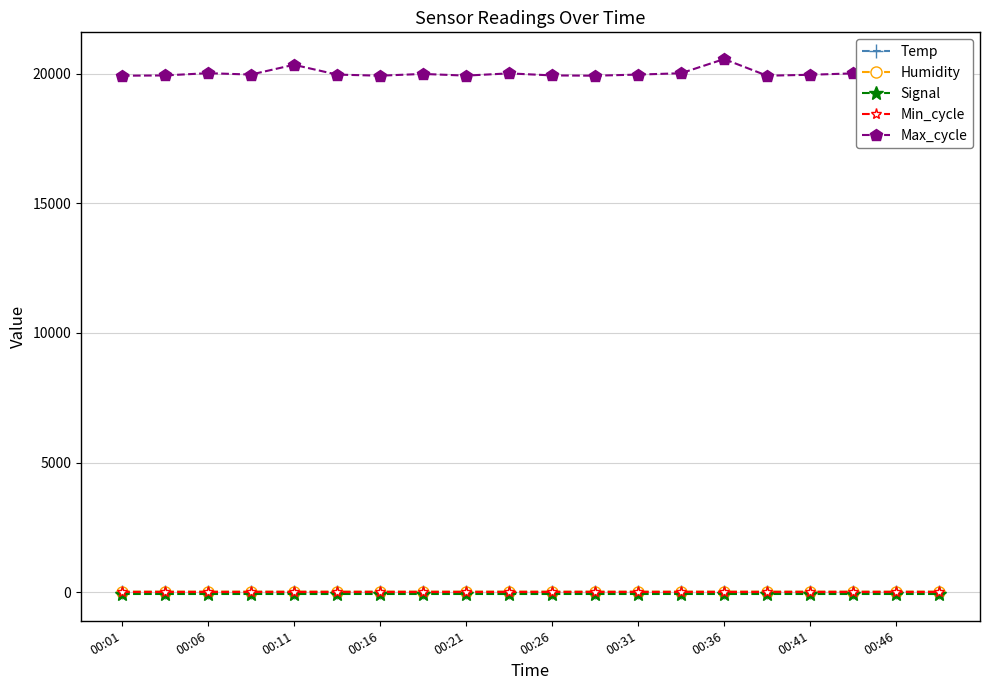

Reading right to left, list all the values displayed in this chart.

Temp: 22.2	22.2	22.2	22.2	22.2	22.2	22.2	22.2	22.2	22.1	22.1	22.1	22.1	22.1	22.1	22.1	22.1	22.1	22.1	22.1
Humidity: 27.4	27.4	27.4	27.4	27.4	27.4	27.4	27.4	27.4	27.3	27.3	27.3	27.3	27.3	27.3	27.3	27.3	27.3	27.2	27.2
Signal: -66.0	-66.0	-66.0	-66.0	-66.0	-66.0	-66.0	-66.0	-66.0	-66.0	-66.0	-66.0	-66.0	-66.0	-66.0	-66.0	-66.0	-66.0	-66.0	-66.0
Min_cycle: 28.0	28.0	28.0	28.0	28.0	28.0	28.0	28.0	28.0	28.0	28.0	28.0	28.0	28.0	28.0	28.0	28.0	28.0	28.0	28.0
Max_cycle: 19920.0	19930.0	20010.0	19956.0	19920.0	20561.0	20015.0	19963.0	19920.0	19931.0	20010.0	19923.0	19989.0	19920.0	19963.0	20341.0	19964.0	20018.0	19930.0	19920.0